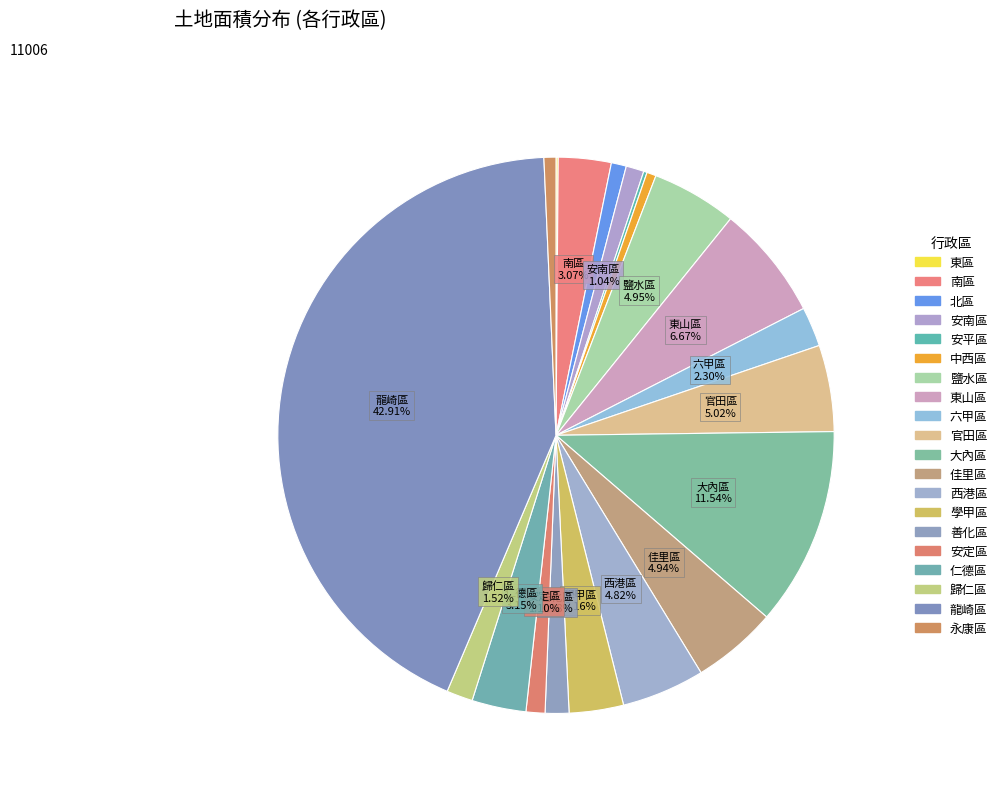

Is it true that 西港區 is 5% of the pie?

True